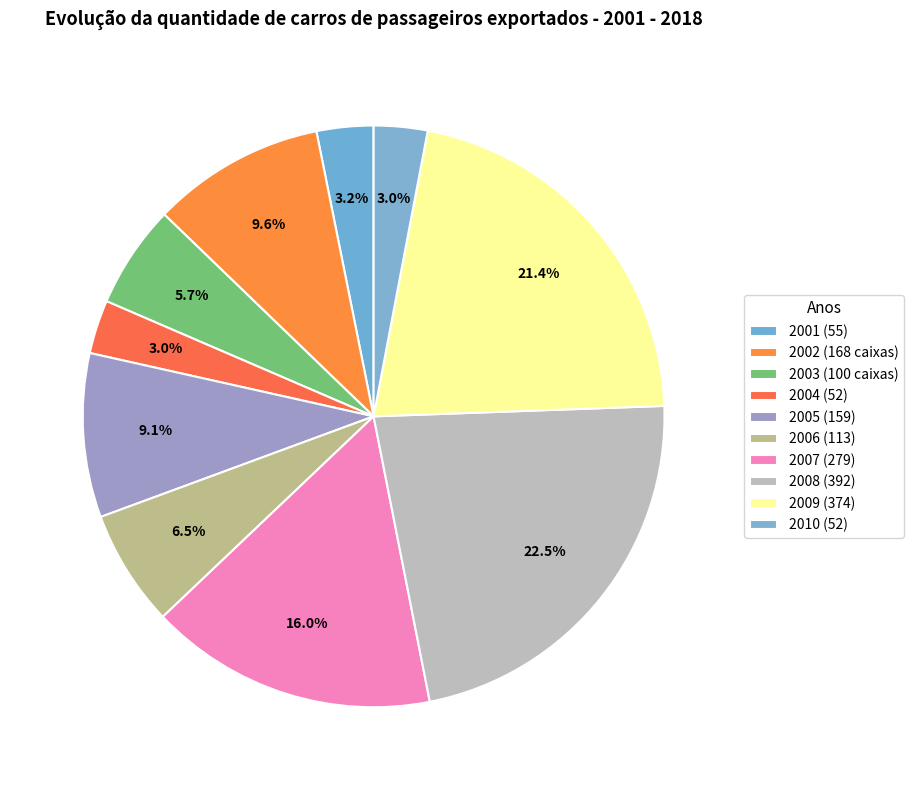

To the nearest percent, what percentage of the pie is 2005?

9%